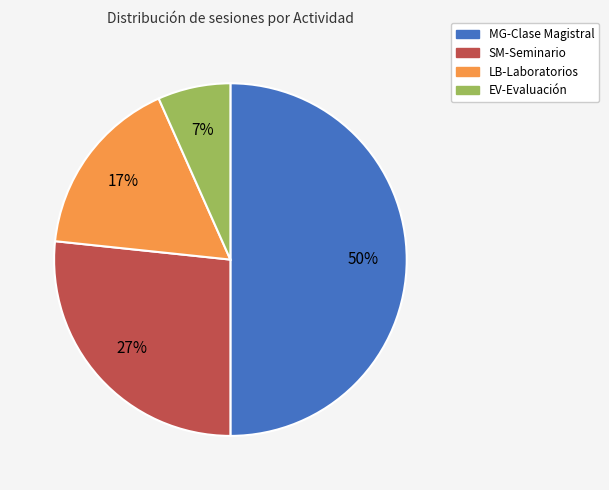

Which category has the biggest portion of the pie?

MG-Clase Magistral